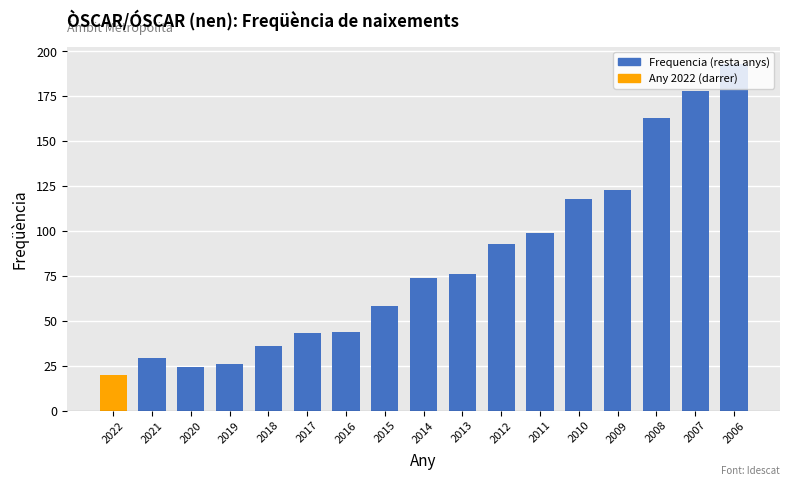

How many series are shown in this chart?

1